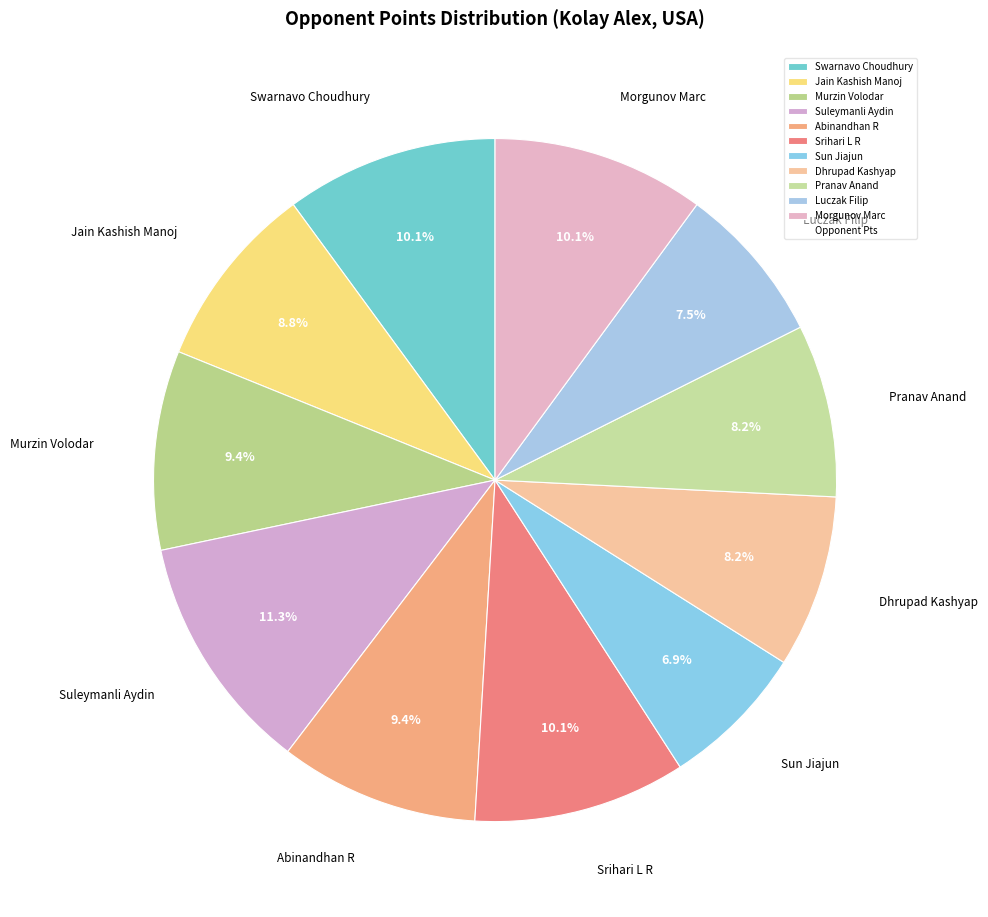

Is it true that Srihari L R is 10% of the pie?

True